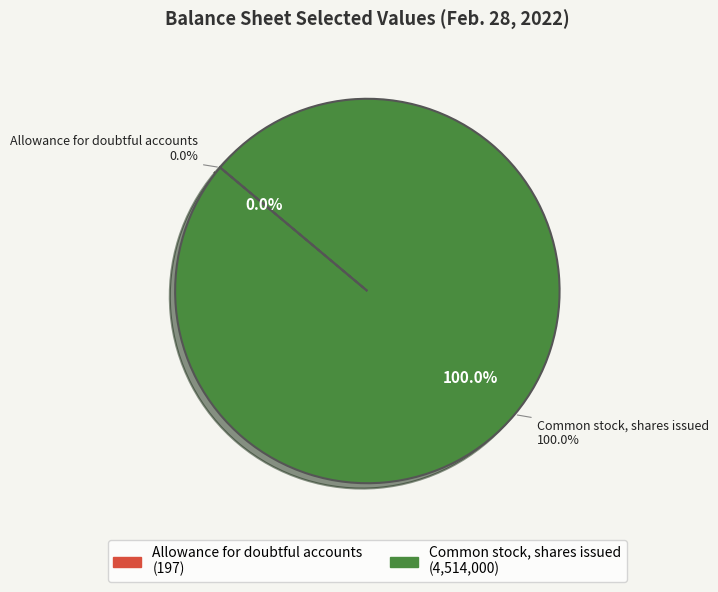

How many slices are in this pie chart?

2